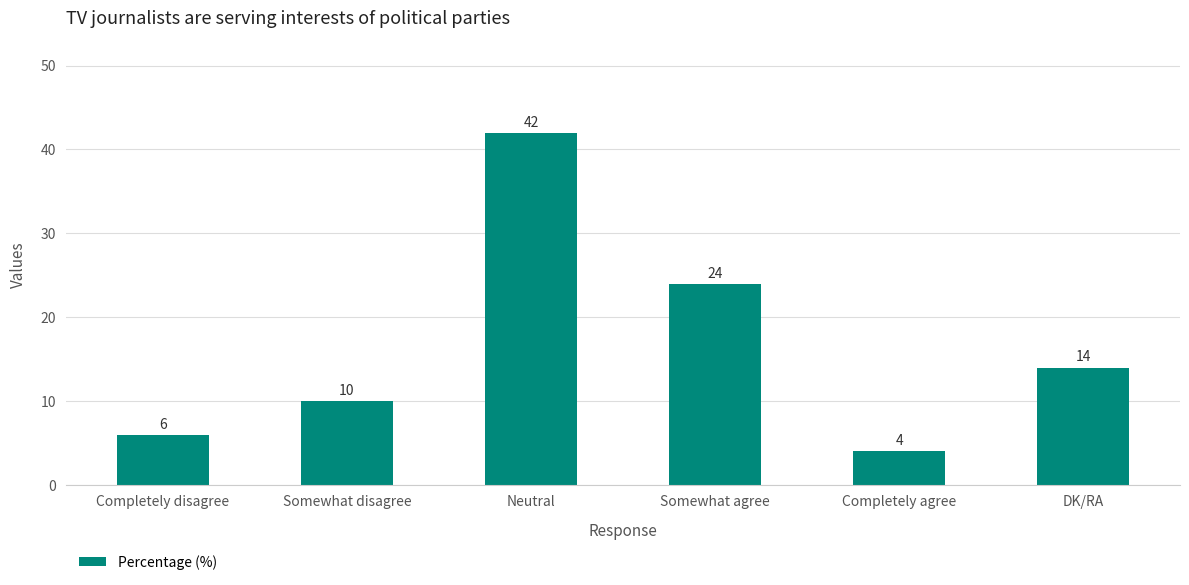

What is the difference between the values at DK/RA and Somewhat disagree?

4